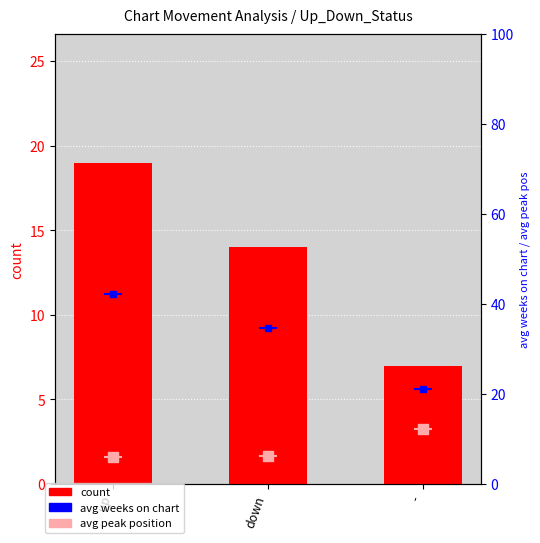

At how many categories does at least one series exceed 41?

1